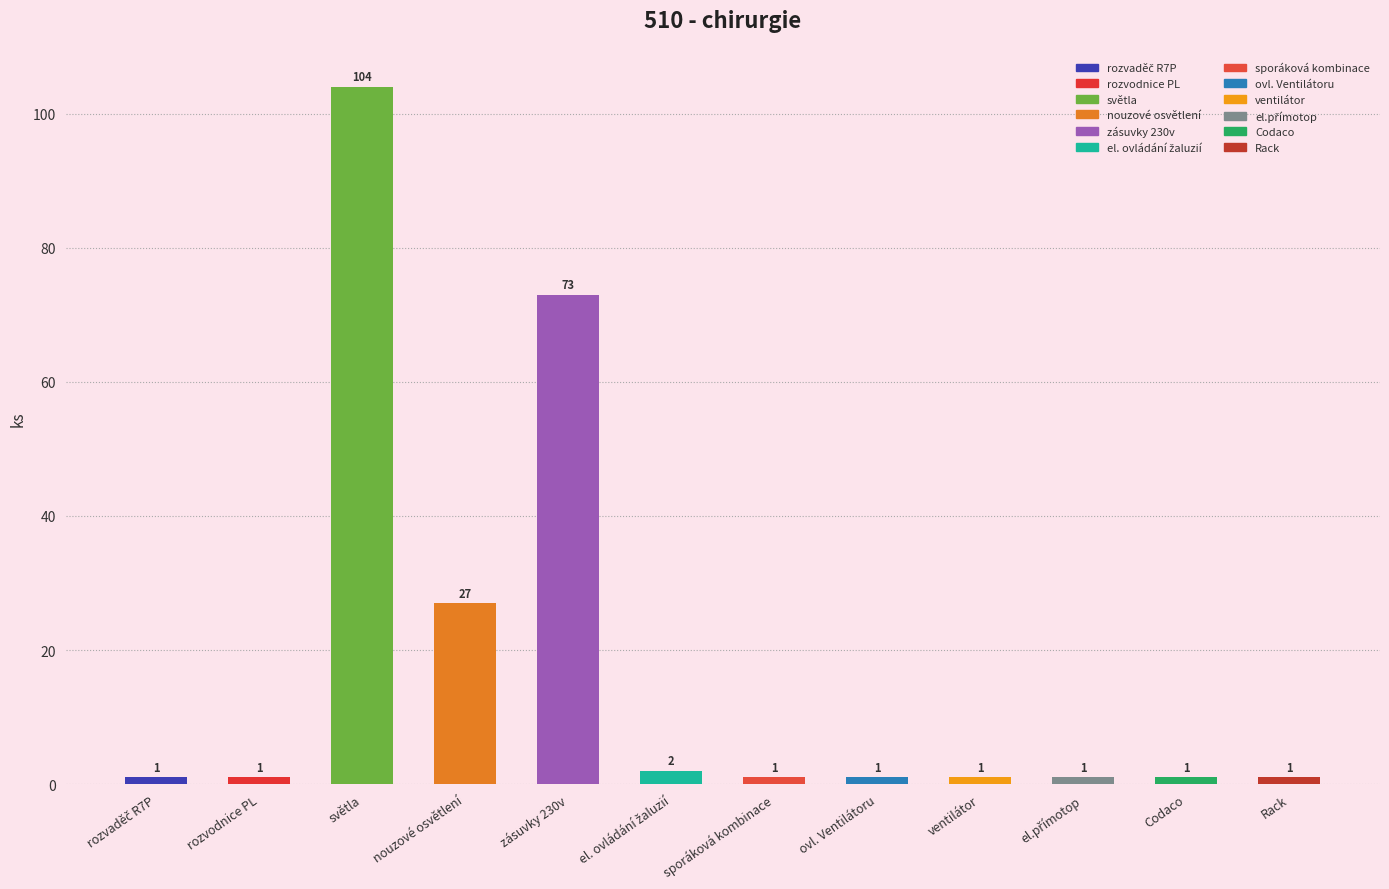

Are the bars grouped side by side (vs. stacked)?

No